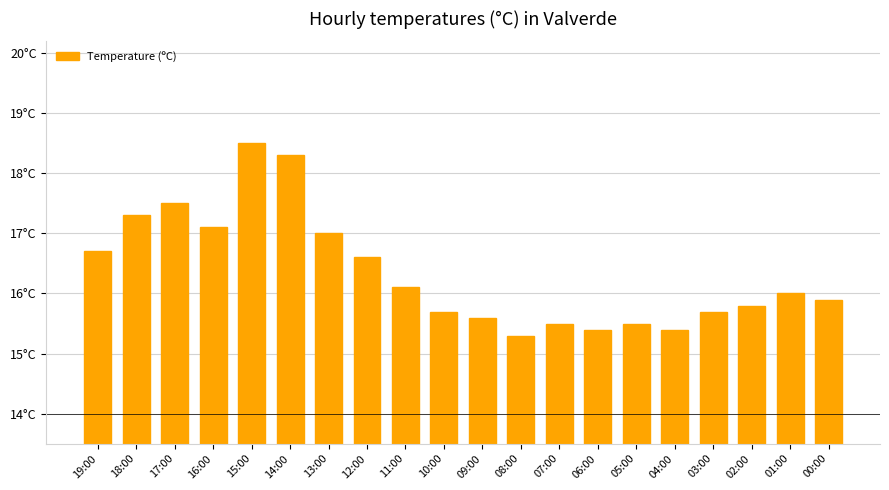

What is the value of the 7th bar from the left?

17.0